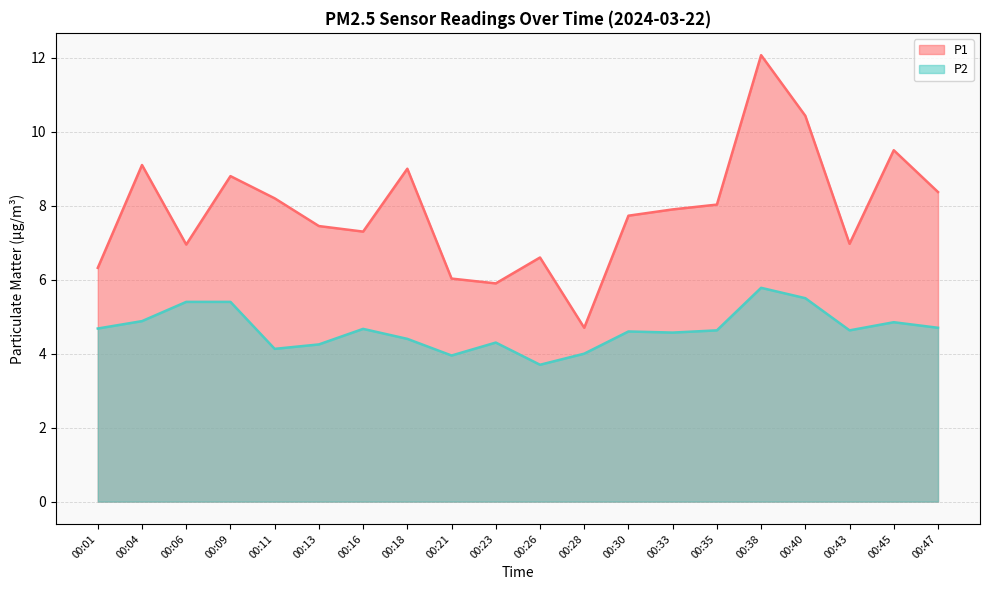

Which series changed the most between 00:16 and 00:28?

P1